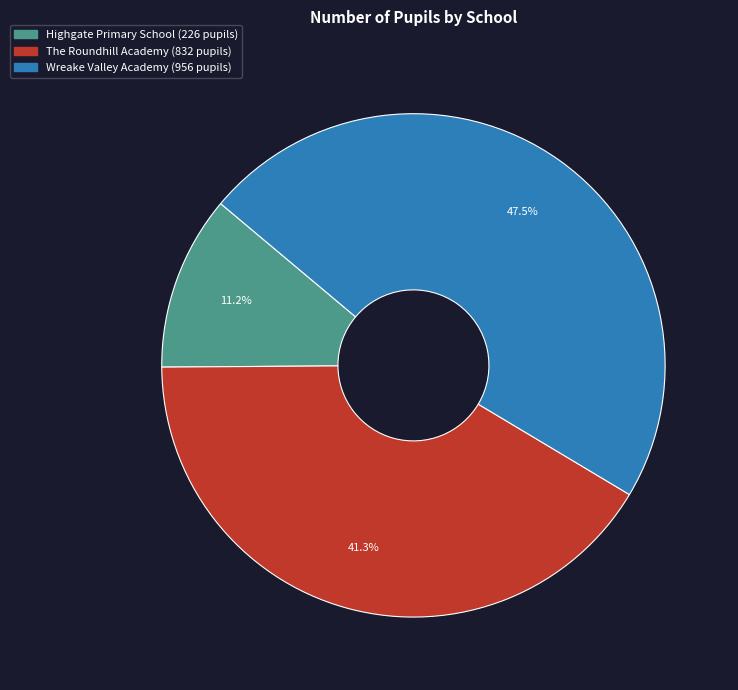

Count the number of slices in the pie.

3